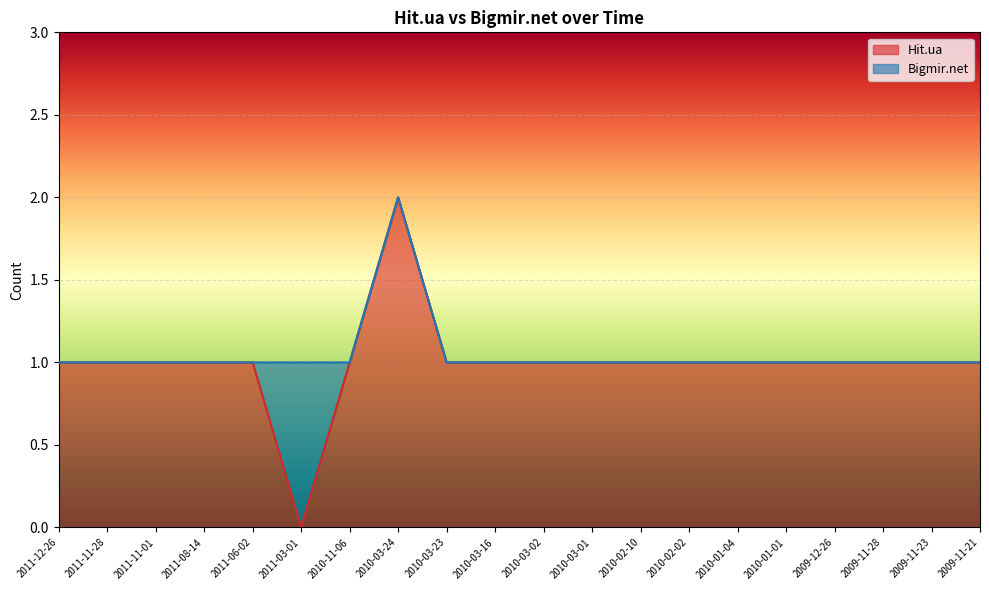

What position from the left is 2009-12-26?

17